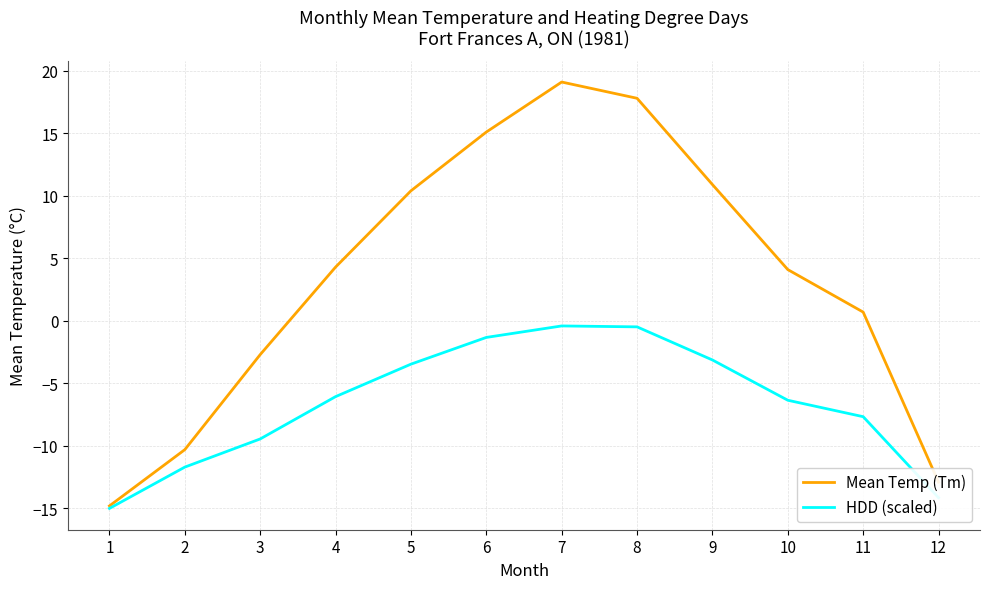

At which category does the chart reach its peak across all series?

7